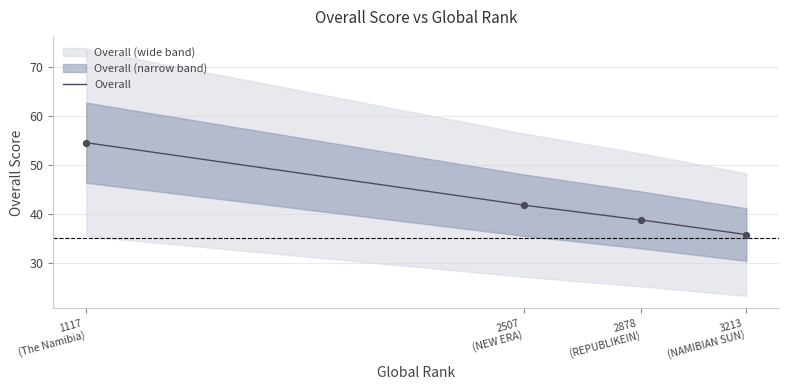

What is the change in value from 2507 to 1117?

+12.8